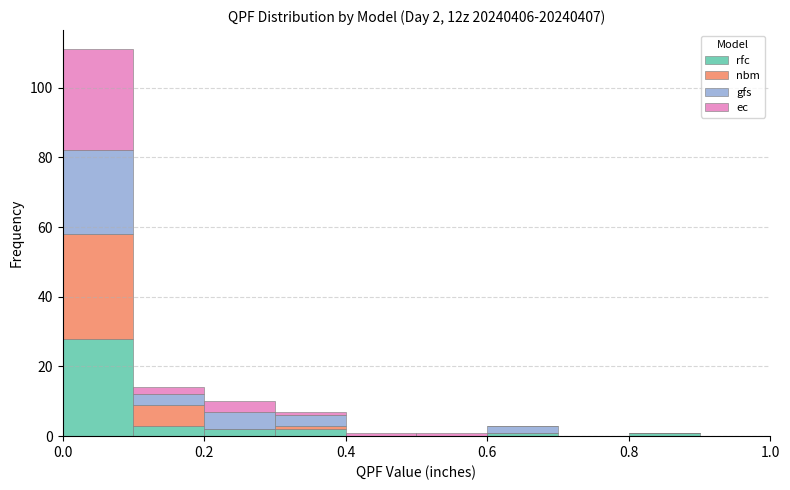

Which range on the x-axis has the tallest stacked bar (by total height)?

0.0 to 0.1